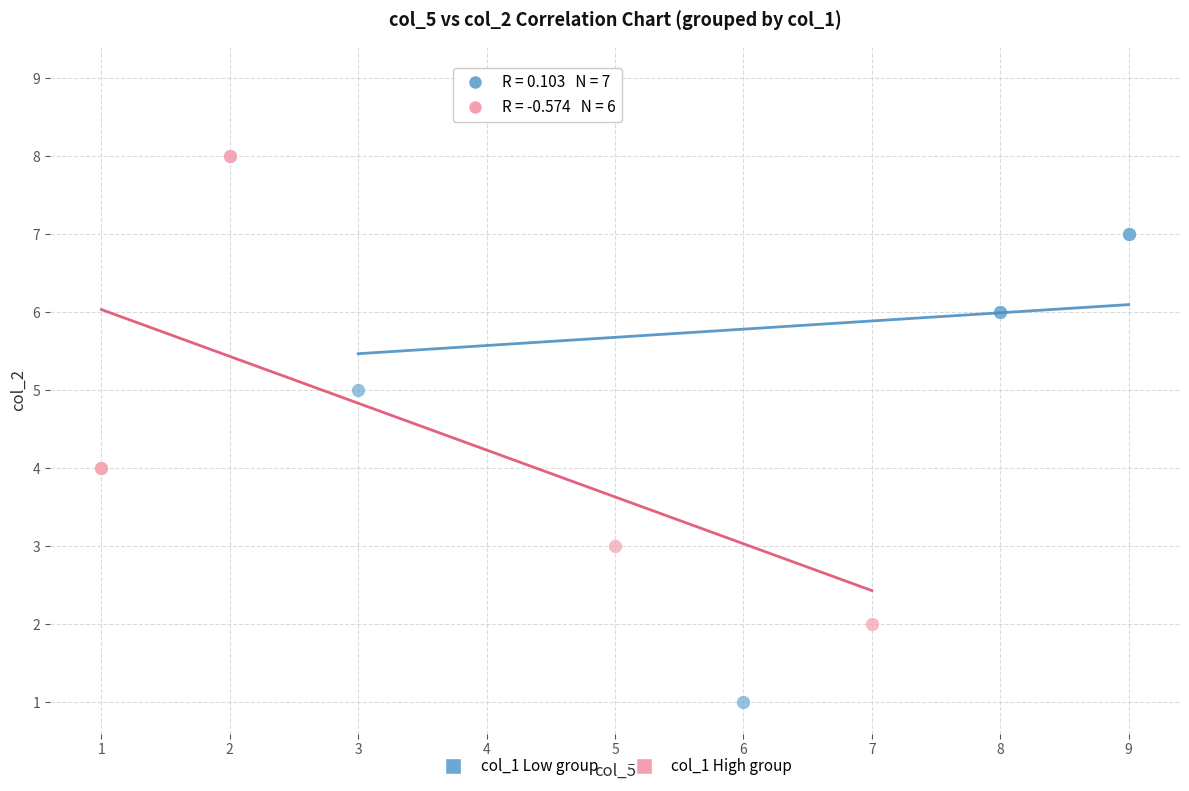

What are all the series names shown in the legend?

col_1 Low group, col_1 High group